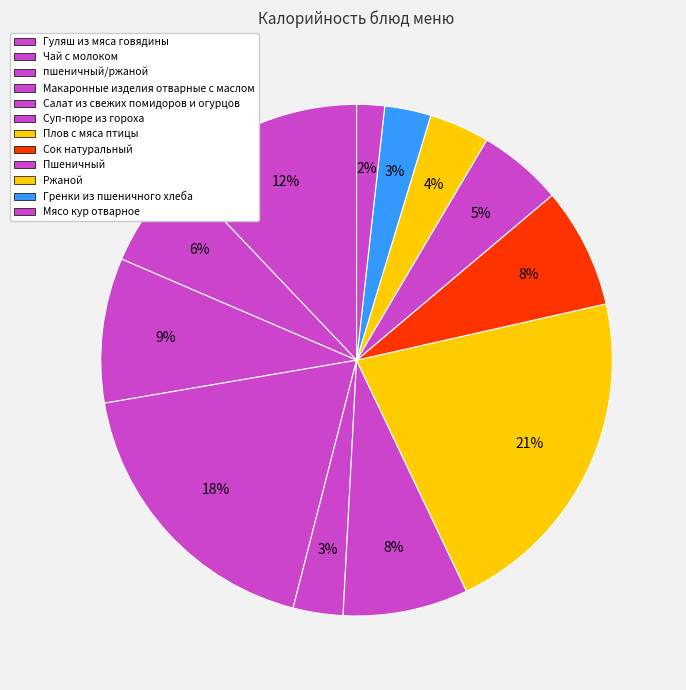

The Мясо кур отварное slice represents 2% of the pie. True or false?

True